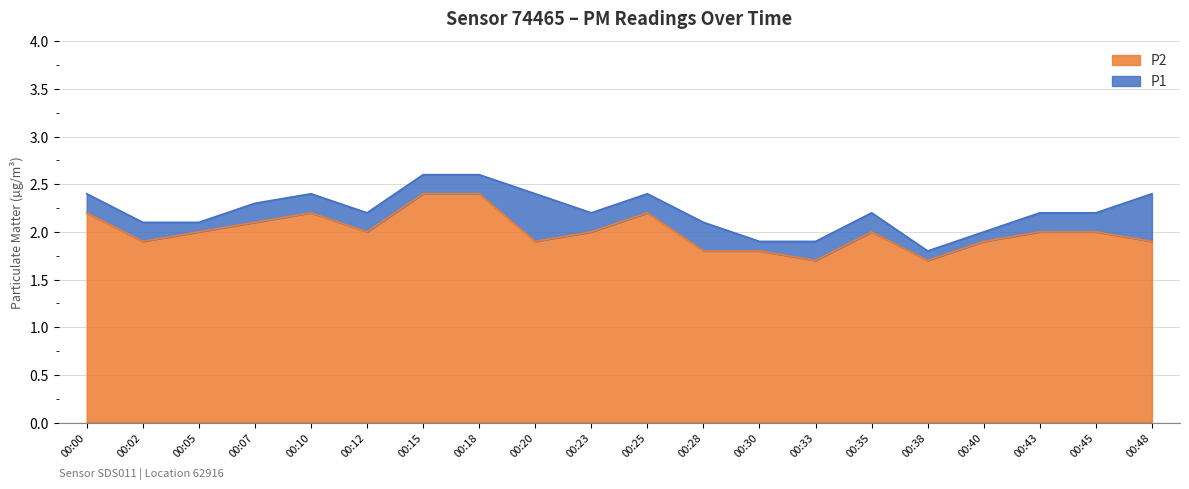

What is the value of the P1 point at the 4th from the left?

2.3